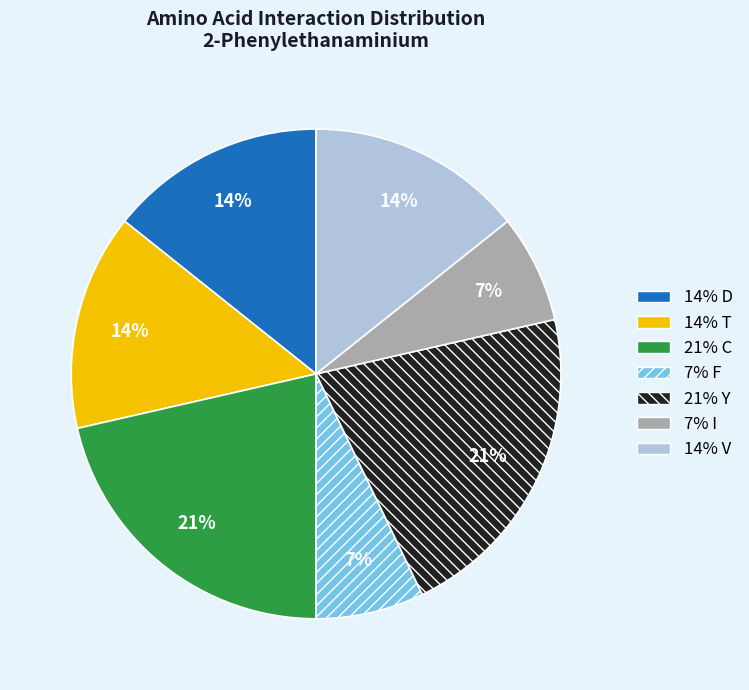

Does any single category account for the majority?

No